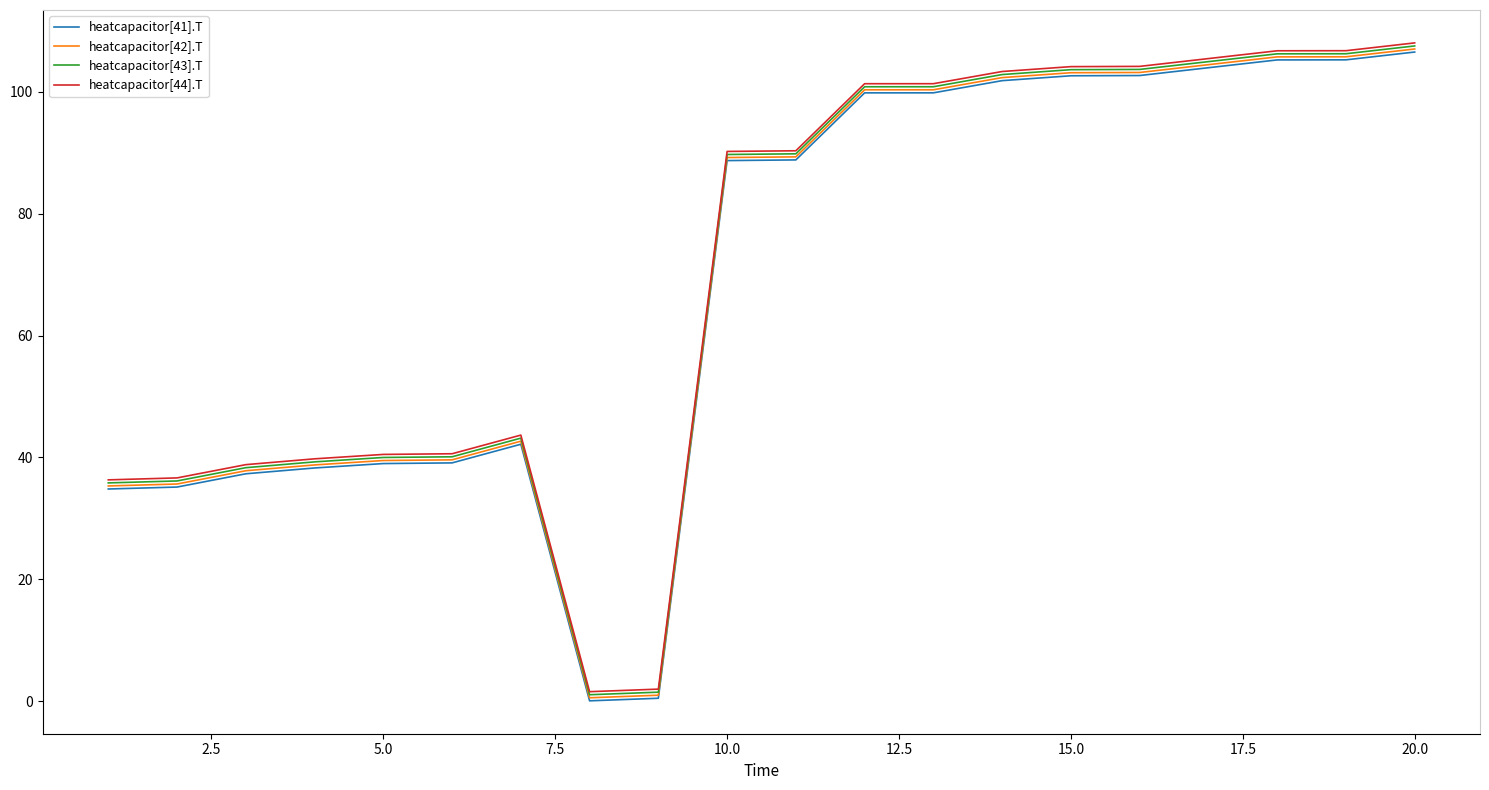

What is the maximum value shown in the chart?

108.0